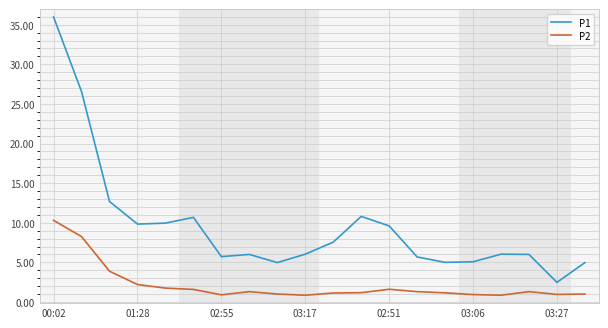

True or false: P1 and P2 cross at least once.

False